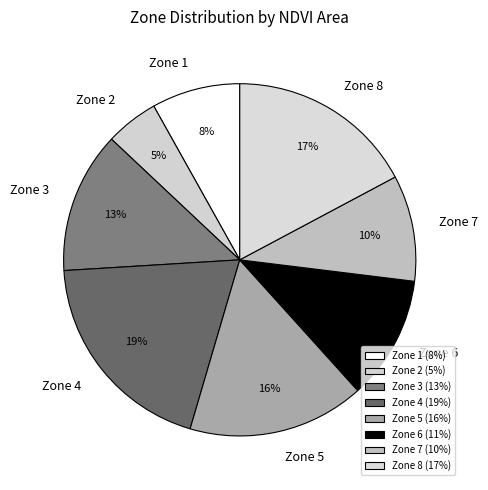

Between Zone 6 and Zone 2, which is larger?

Zone 6